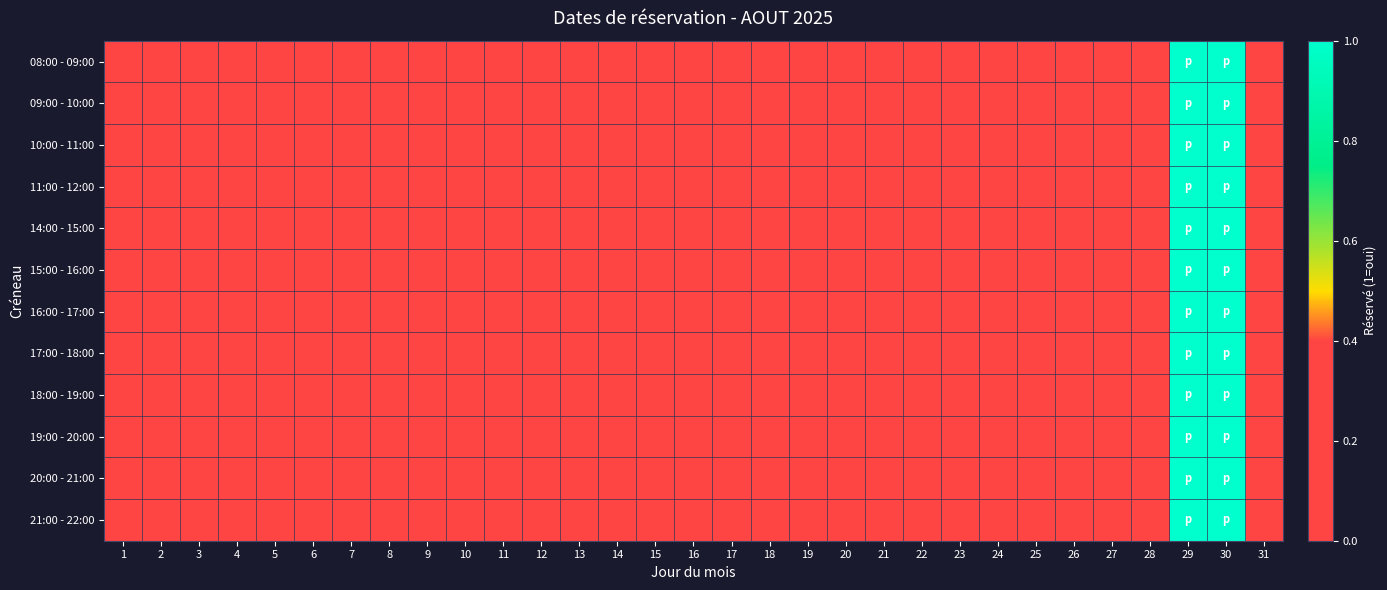

Rank the series by their maximum value, from highest to lowest.

08:00 - 09:00, 09:00 - 10:00, 10:00 - 11:00, 11:00 - 12:00, 14:00 - 15:00, 15:00 - 16:00, 16:00 - 17:00, 17:00 - 18:00, 18:00 - 19:00, 19:00 - 20:00, 20:00 - 21:00, 21:00 - 22:00